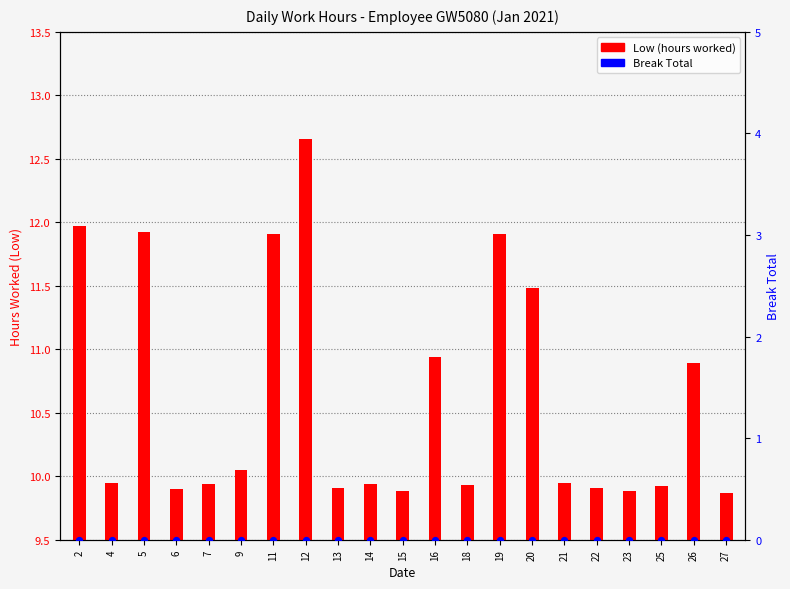

Which series has the largest total across all categories?

Low (hours worked)